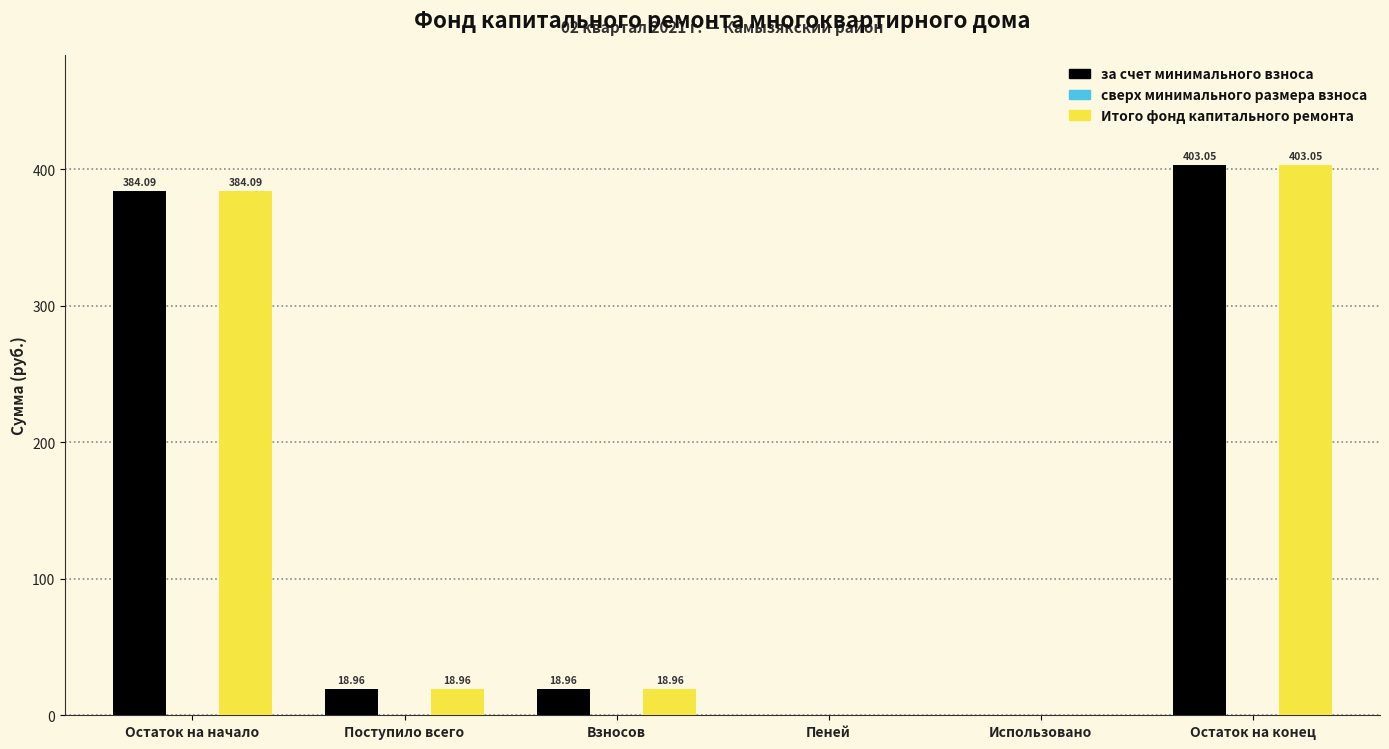

What is the sum of all за счет минимального взноса values?

825.1